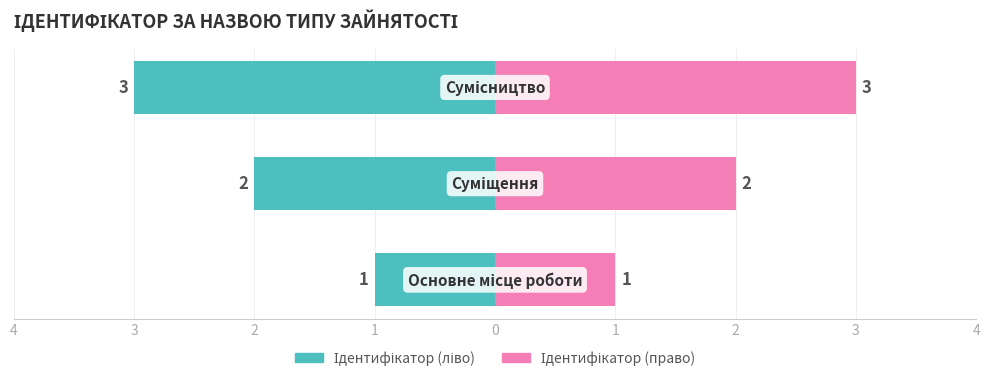

What is the label of the 1st bar from the left?

Основне місце роботи